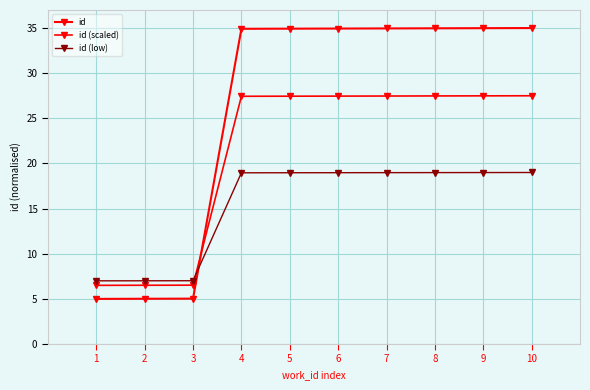

Is this an area chart (filled region under the line)?

No